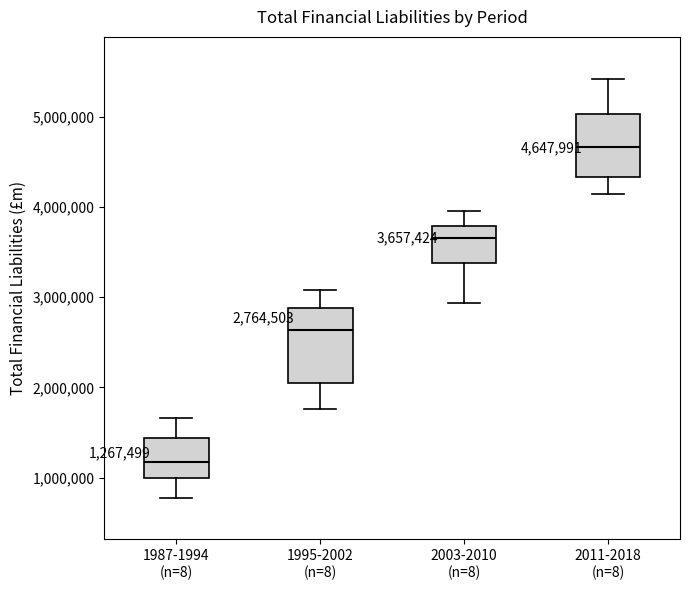

Which box's median line is the highest?

2011-2018 (n=8)